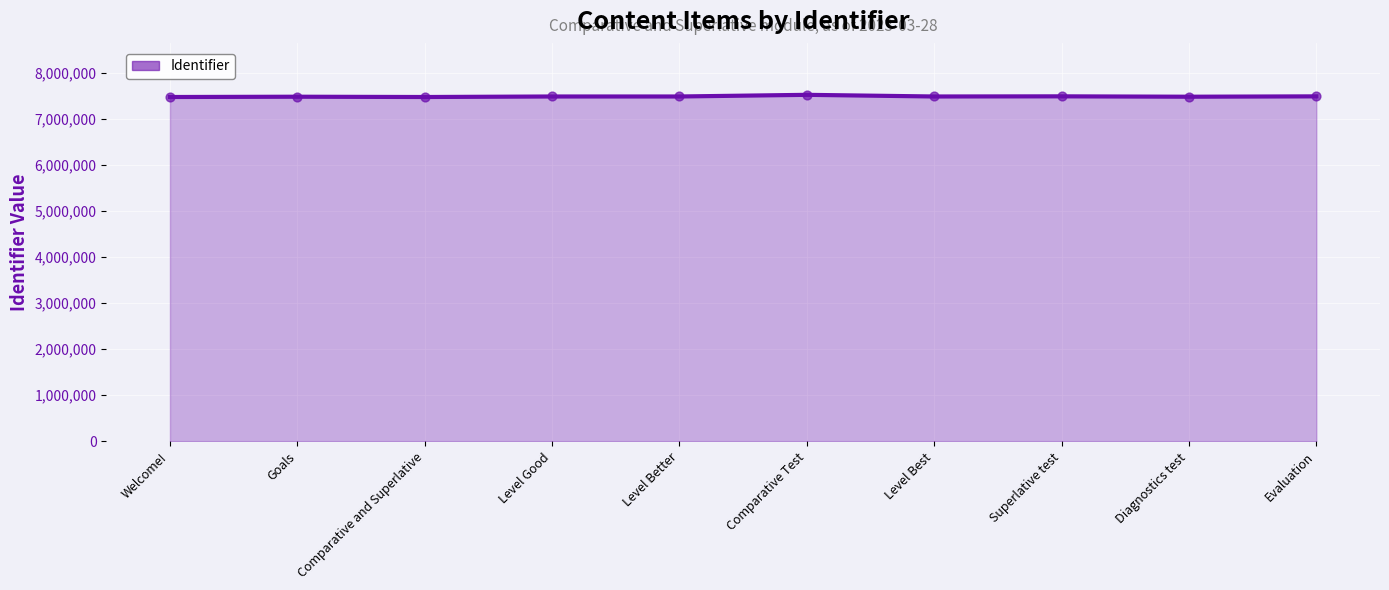

What is the ratio of the value at Welcome! to the value at Goals?

1.0